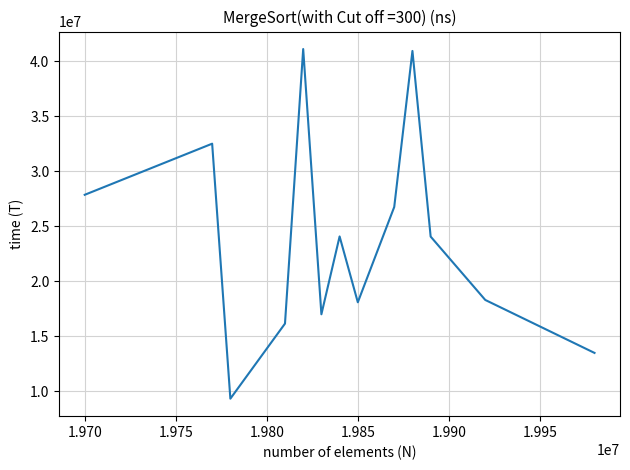

Does the chart display data point markers on the line(s)?

No